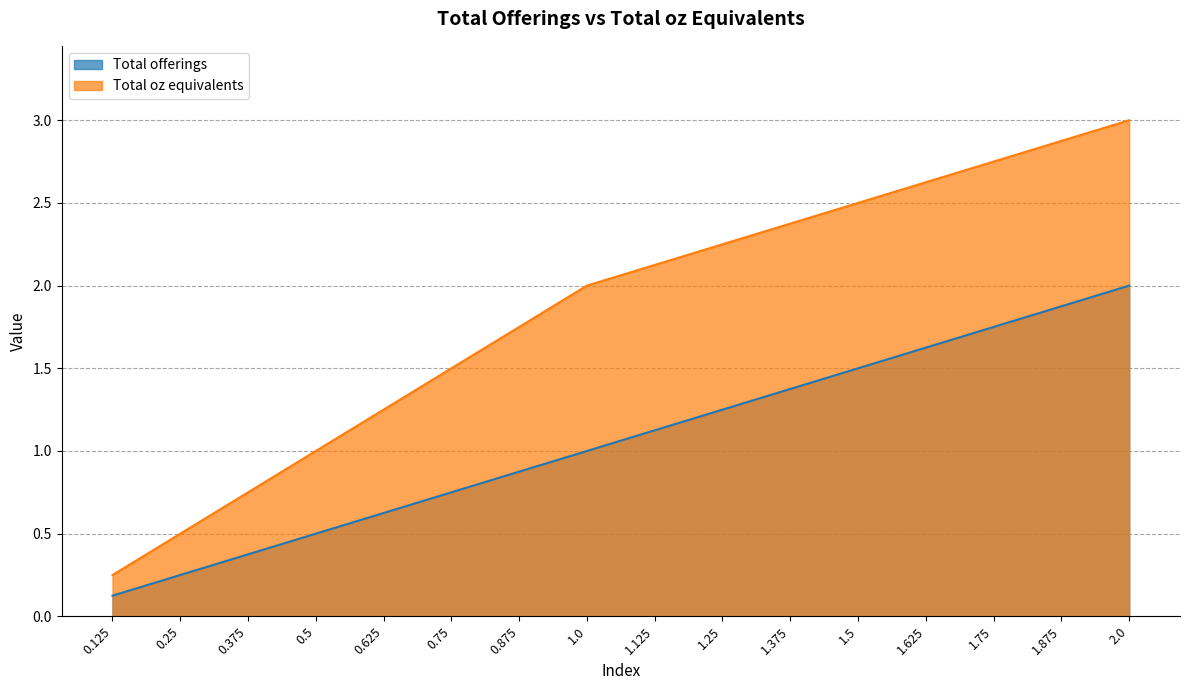

What is the value of the Total oz equivalents point at the 6th from the left?

1.5